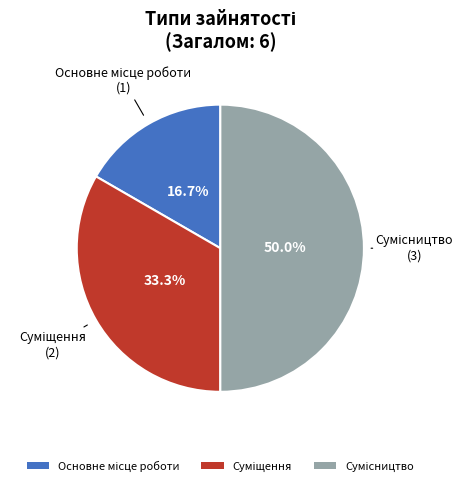

To the nearest percent, what is the difference between the largest and smallest slice percentages?

33%